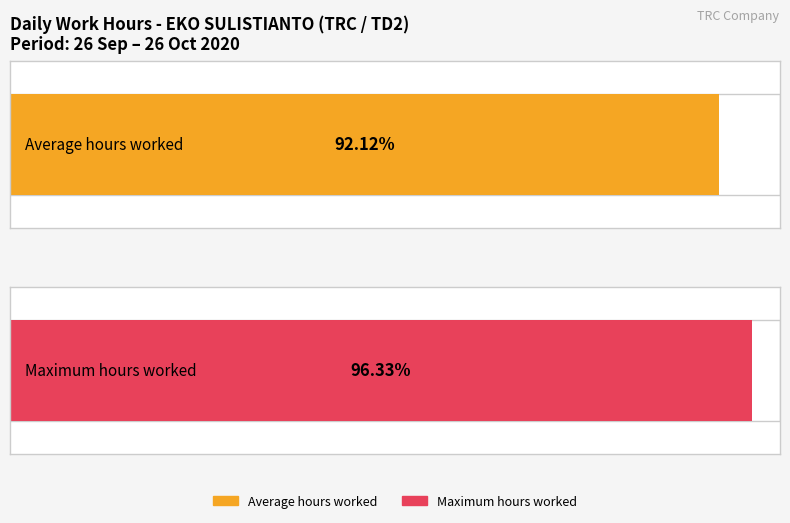

Between 10 and 30, which is larger?

30